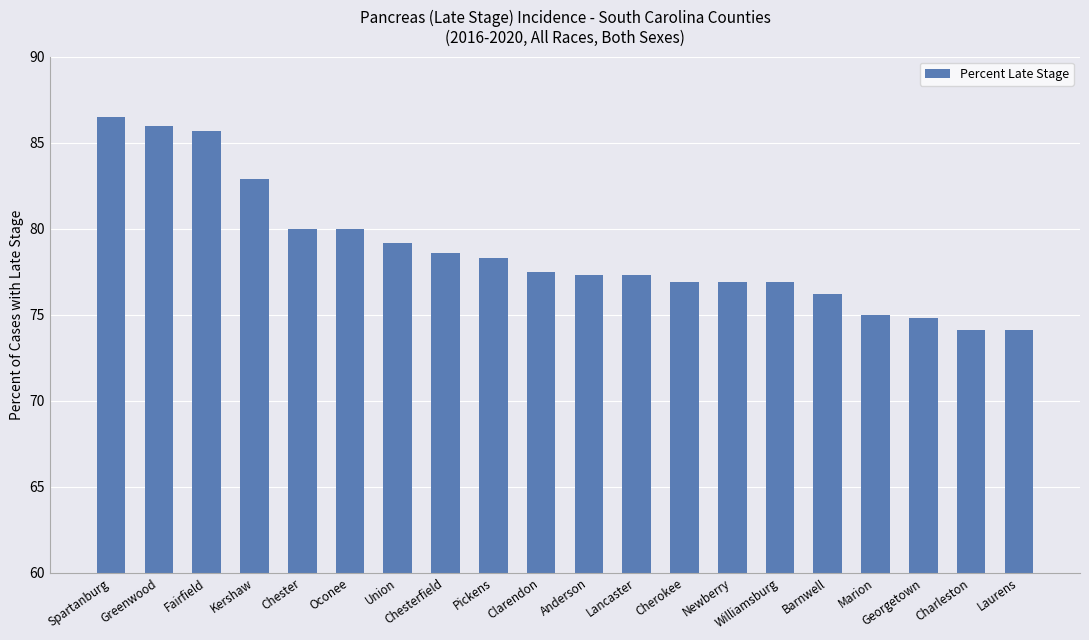

Read the value at Oconee.

80.0